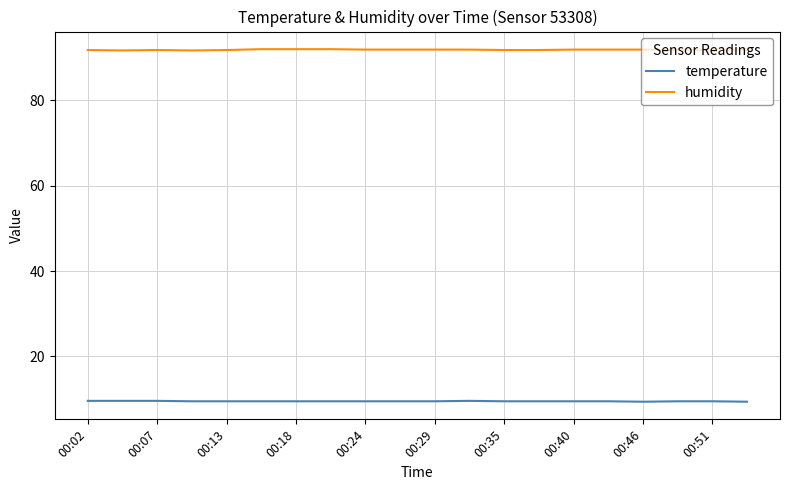

List the series in order of their overall mean, highest first.

humidity, temperature